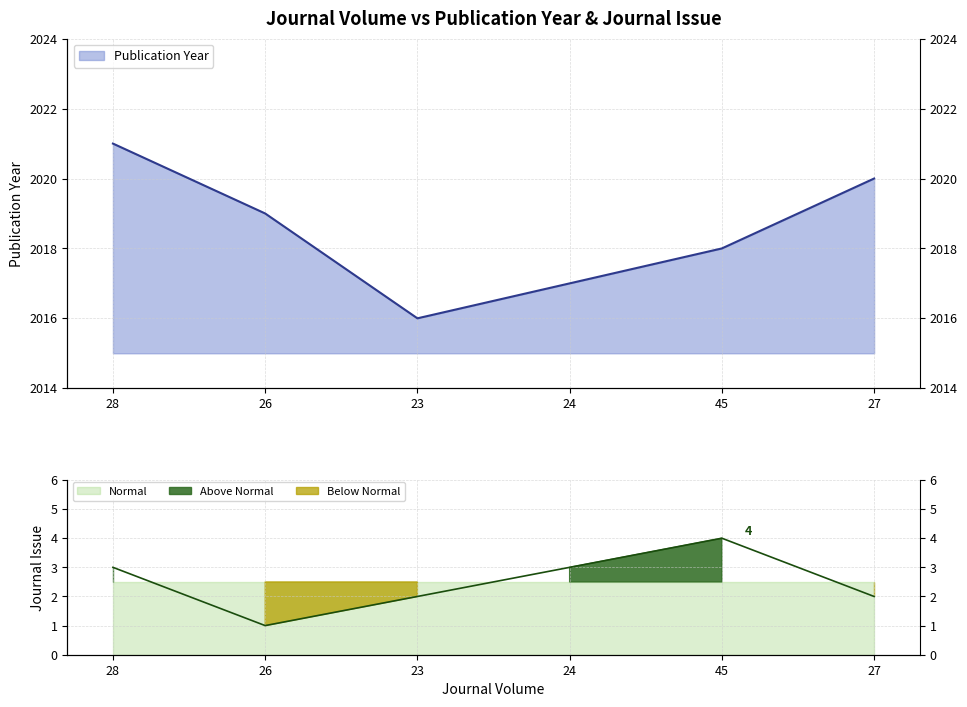

Between 23 and 28, which is larger?

28